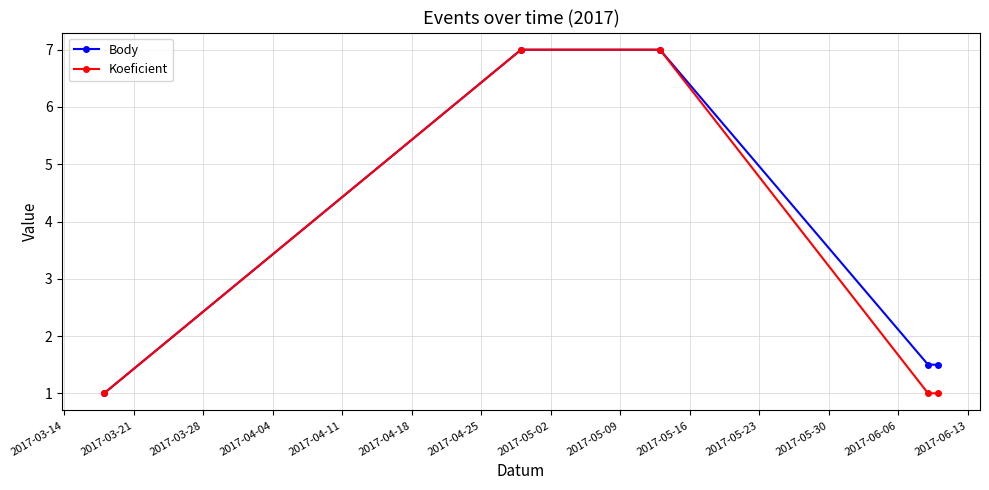

What is the maximum value for Body?

7.0